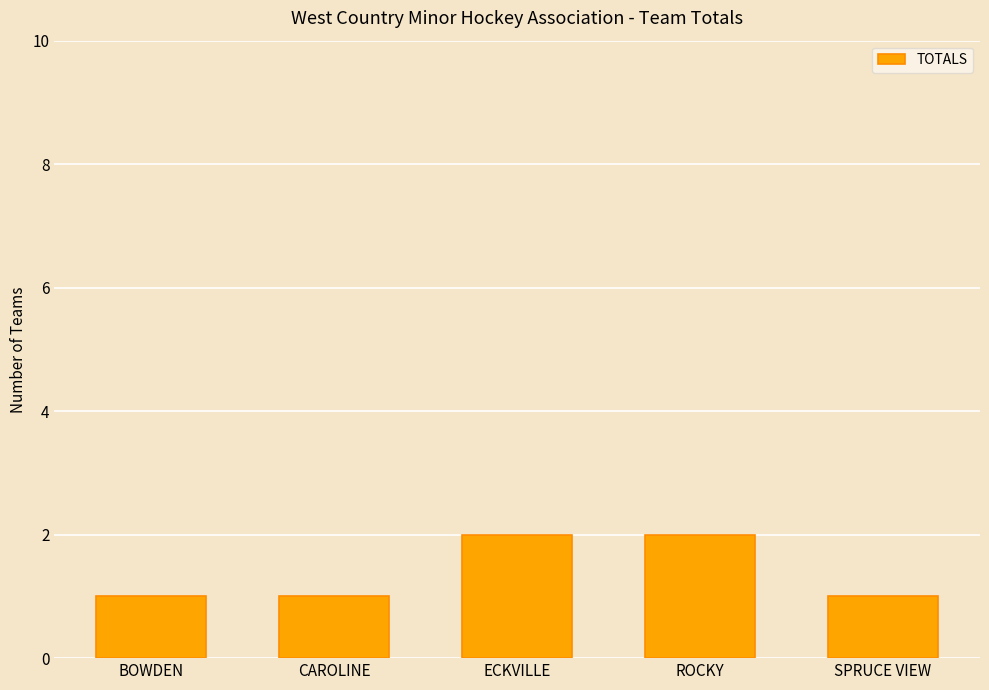

What is the sum of all values?

7